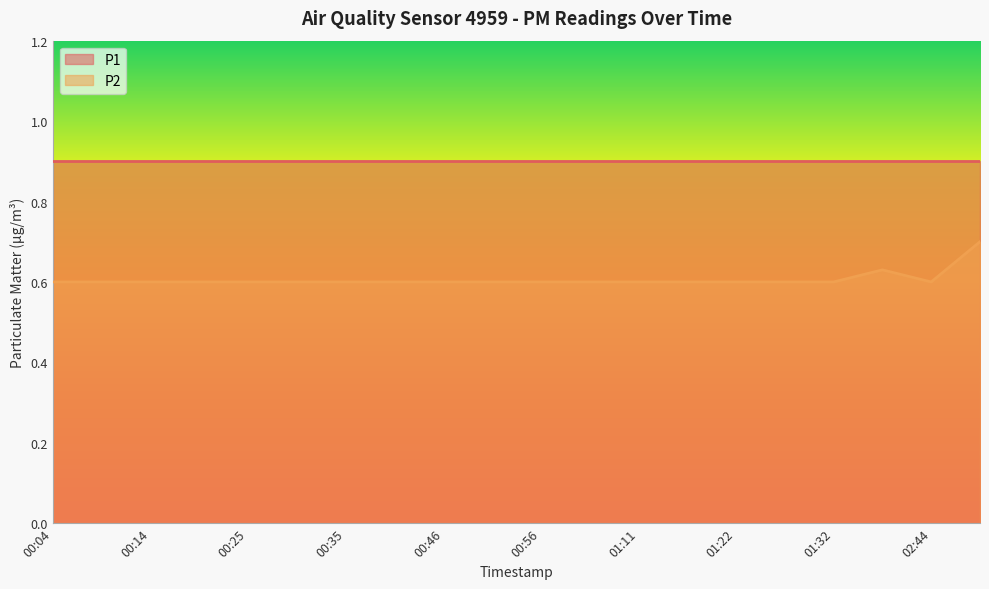

Which label corresponds to the smallest value in the chart?

00:04